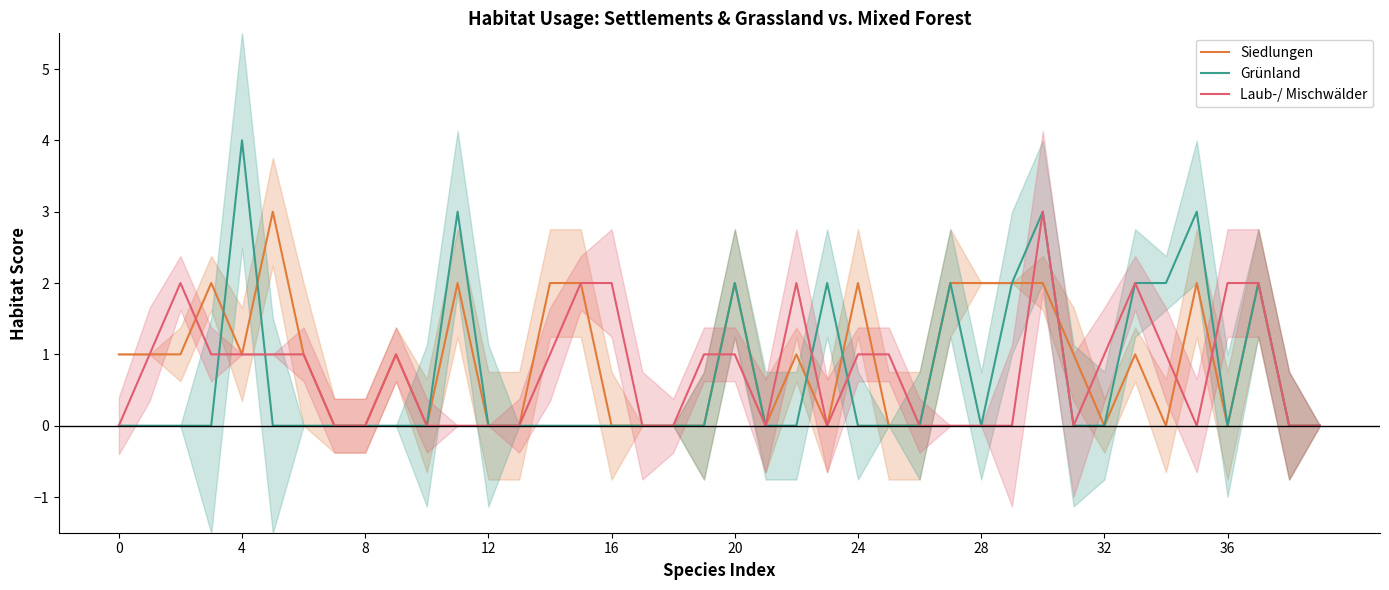

What value does the Laub-/ Mischwälder series have at 25?

1